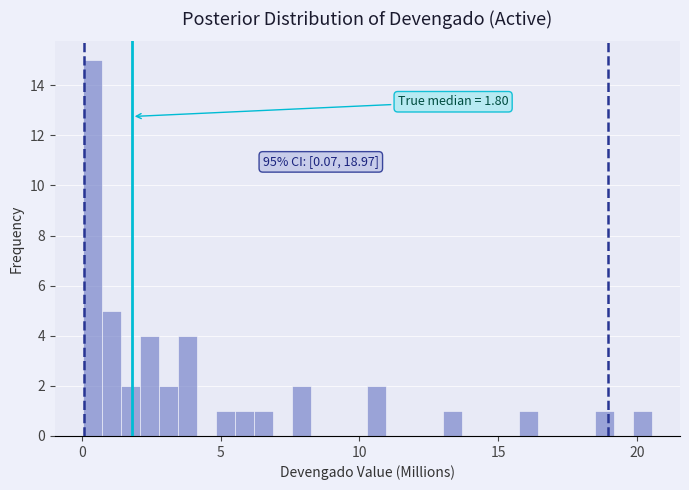

Around what value on the x-axis is the tallest bar? Give the approximate position of its centre, as read against the axis.

0.5